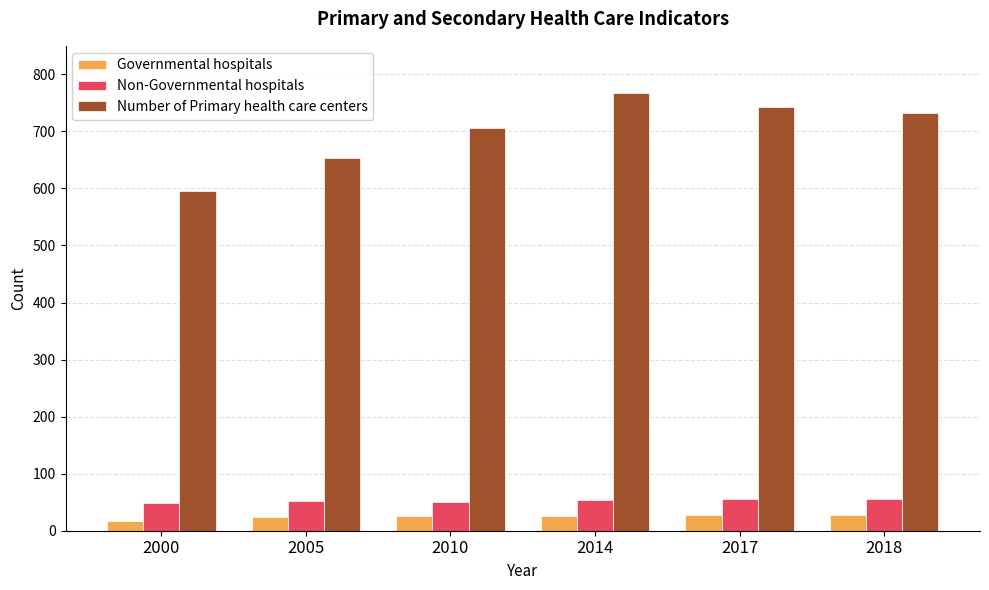

What is the difference between the Number of Primary health care centers values at 2005 and 2018?

78